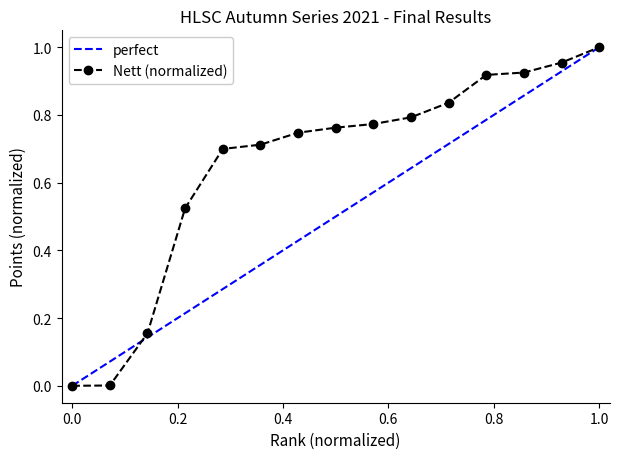

How many data points does each series have?

15